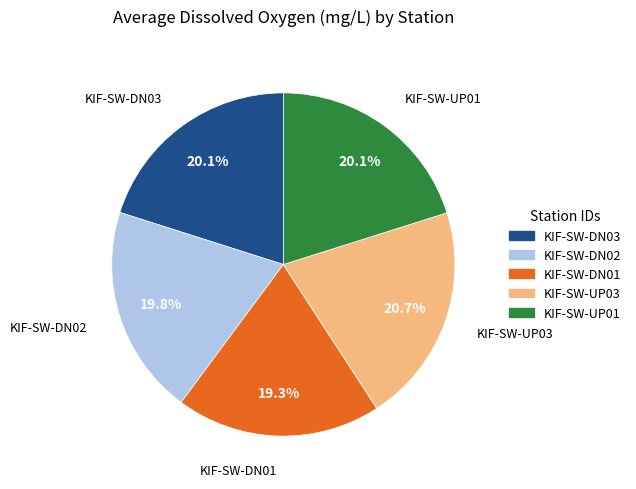

Combined, what portion of the pie is KIF-SW-UP01 and KIF-SW-DN03?

40.2%